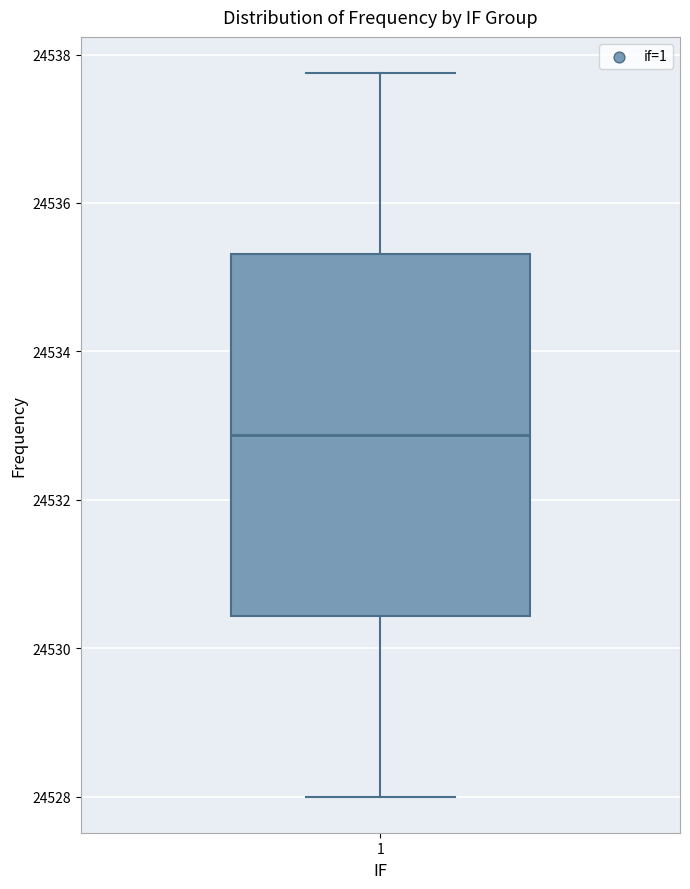

Transcribe this box plot: give where the median line is, the range the box spans, and where the two whiskers end, as read against the y-axis. The values are not printed on the chart, so give them approximately, as read against the axis.

median 24532.8, box 24530.4 to 24535.4, whiskers 24528.0 to 24537.8